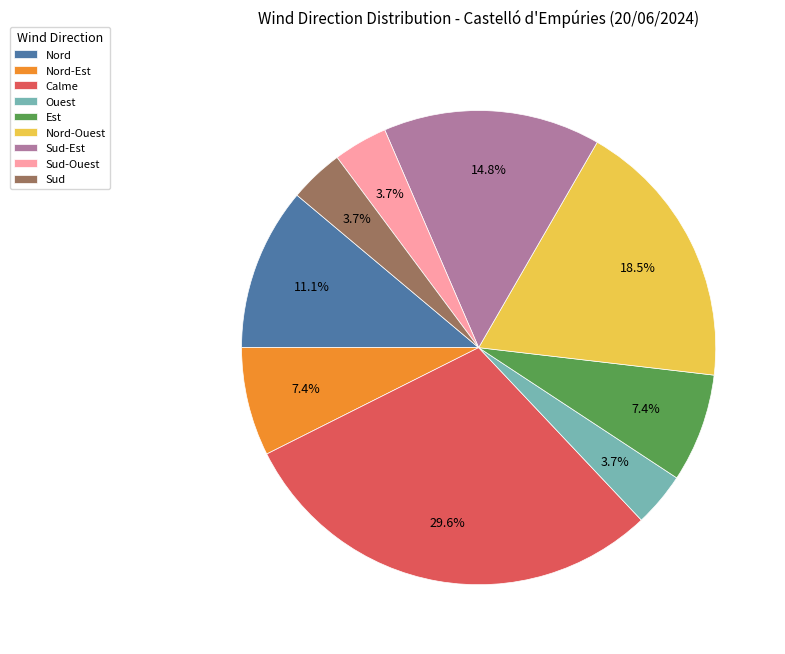

Is there a majority slice in this chart?

No